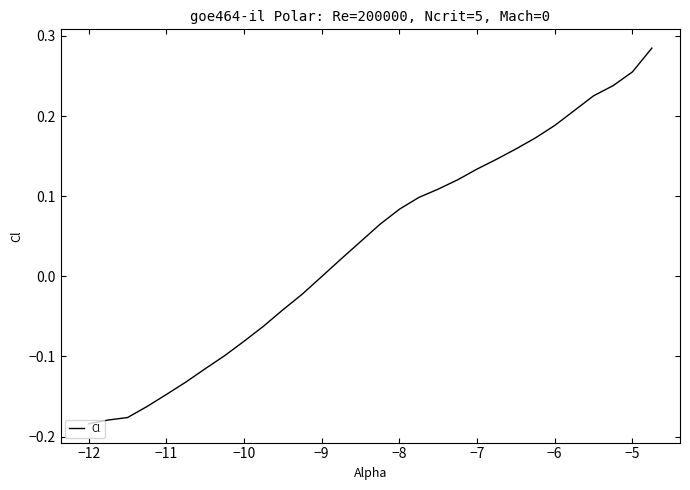

What is the difference between the maximum and minimum values?

0.5